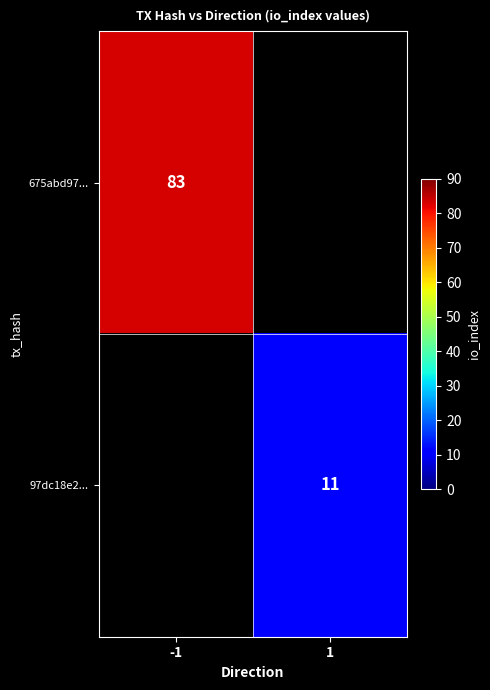

The value of 675abd97... at -1 is 83. True or false?

True